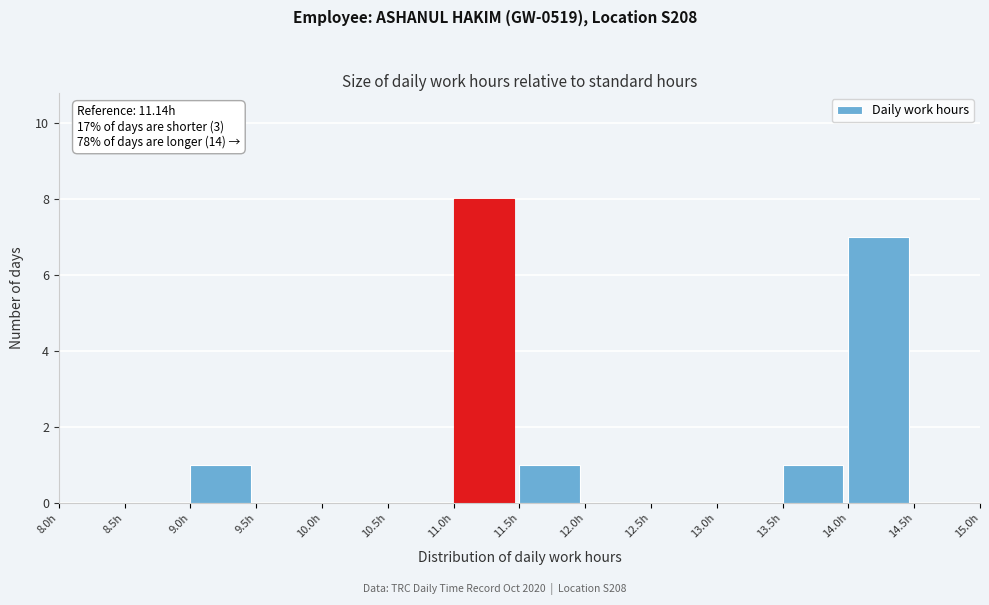

Over which range of the x-axis is the bar tallest?

11.0 to 11.5